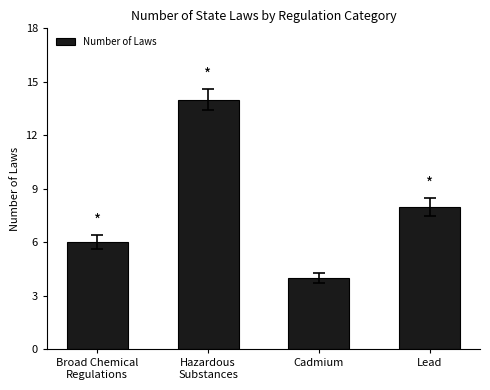

Reading left to right, list all the values displayed in this chart.

Broad Chemical
Regulations=6	Hazardous
Substances=14	Cadmium=4	Lead=8